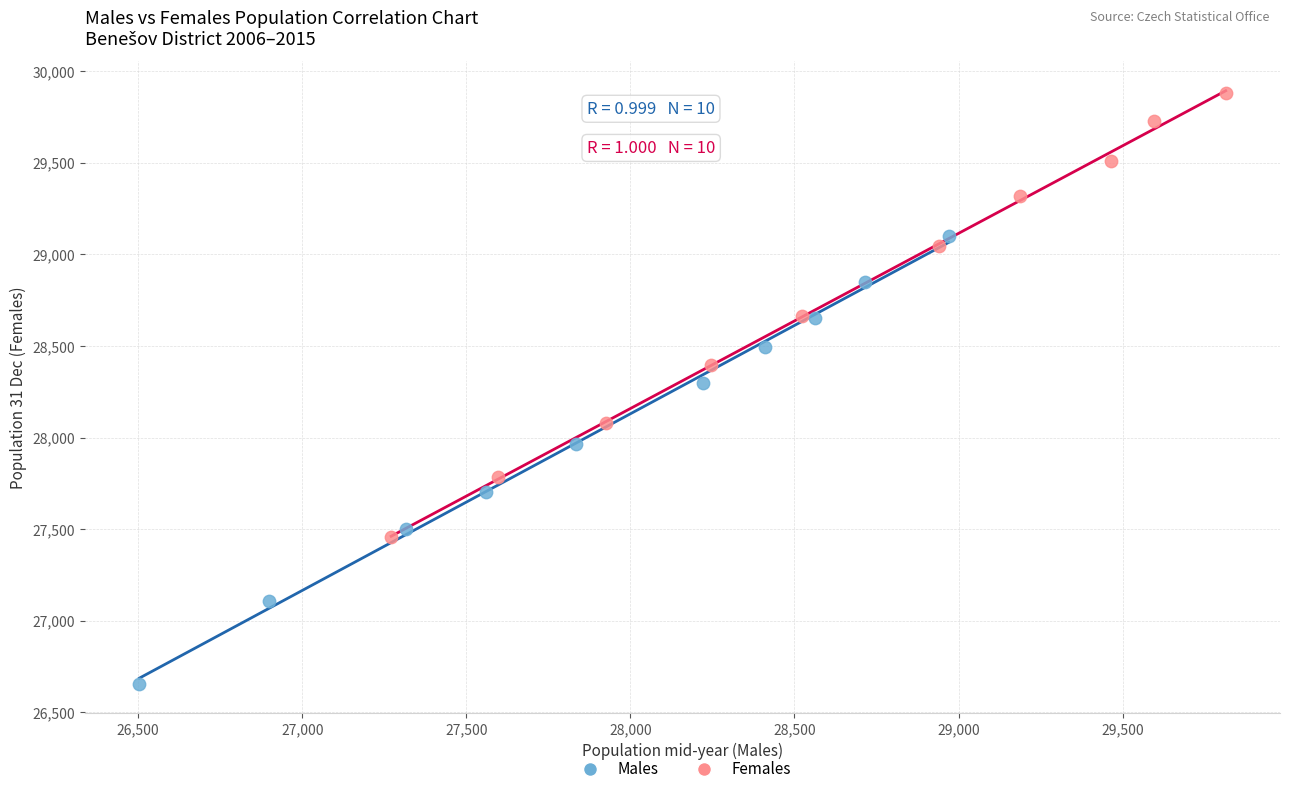

Which series reaches the maximum Y coordinate?

Females